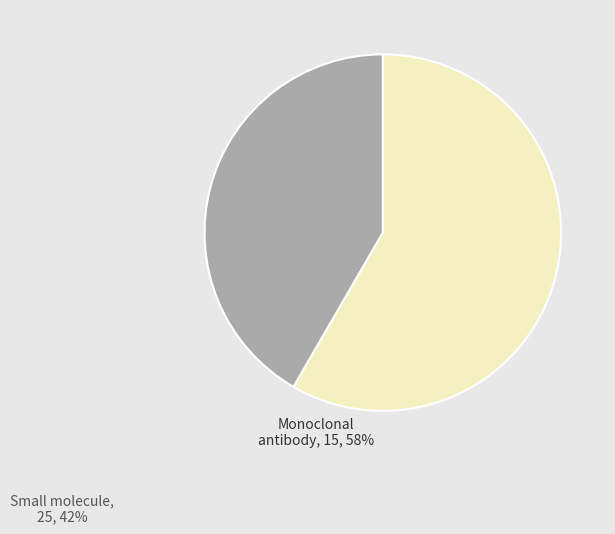

Combined, do Small molecule and Monoclonal antibody account for over 50%?

Yes